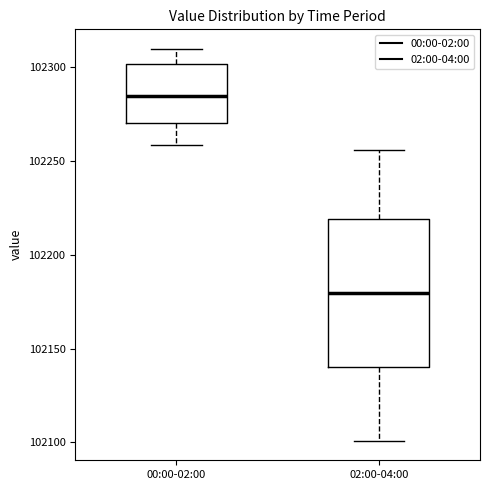

Which box is the tallest, from its lower edge to its upper edge?

02:00-04:00